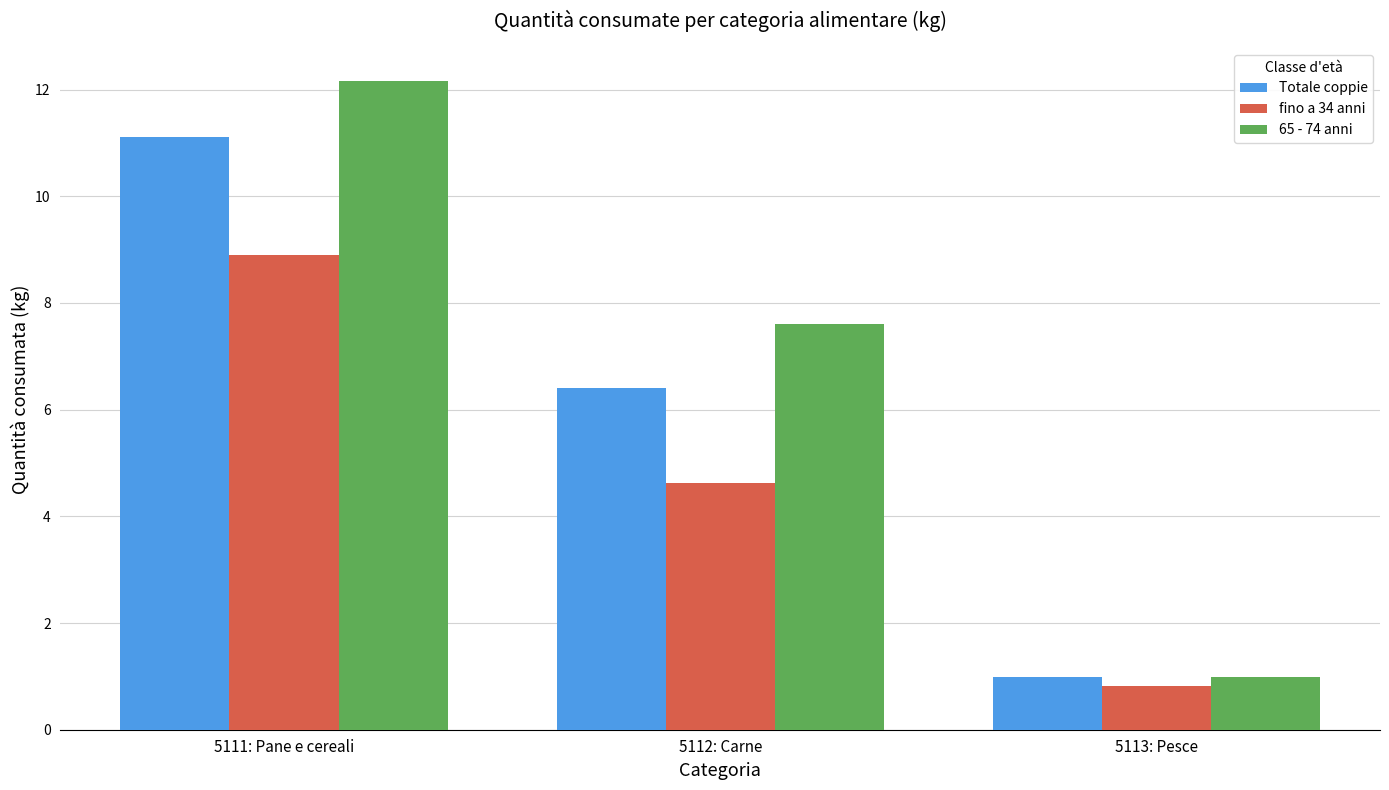

What is the sum of all Totale coppie values?

18.5